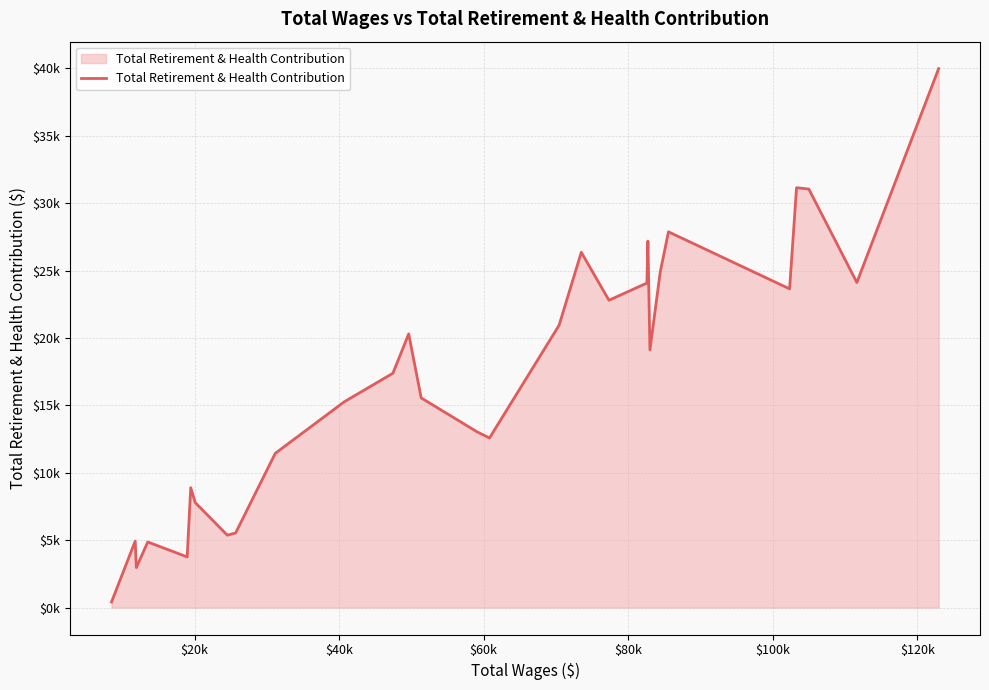

Does the chart display data point markers on the line(s)?

No